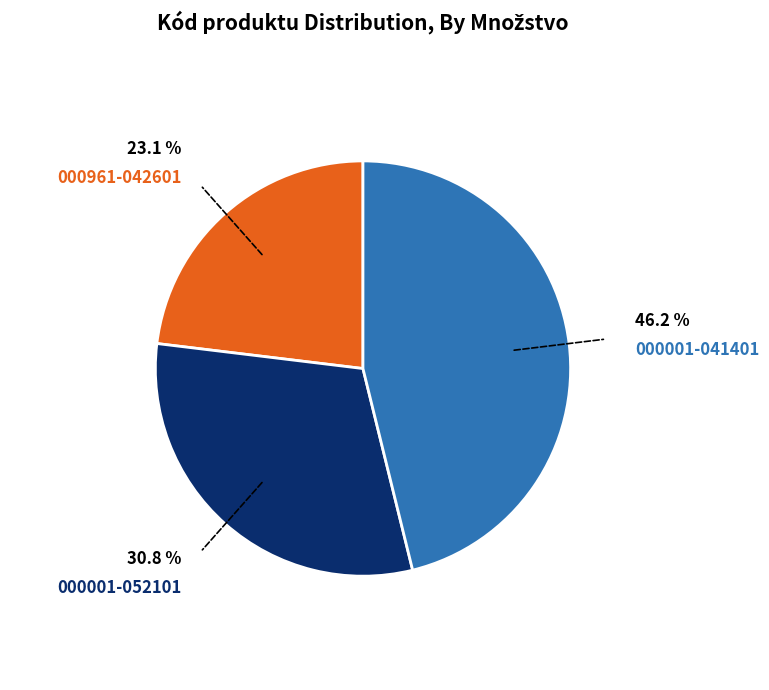

Which slice is the smallest?

000961-042601